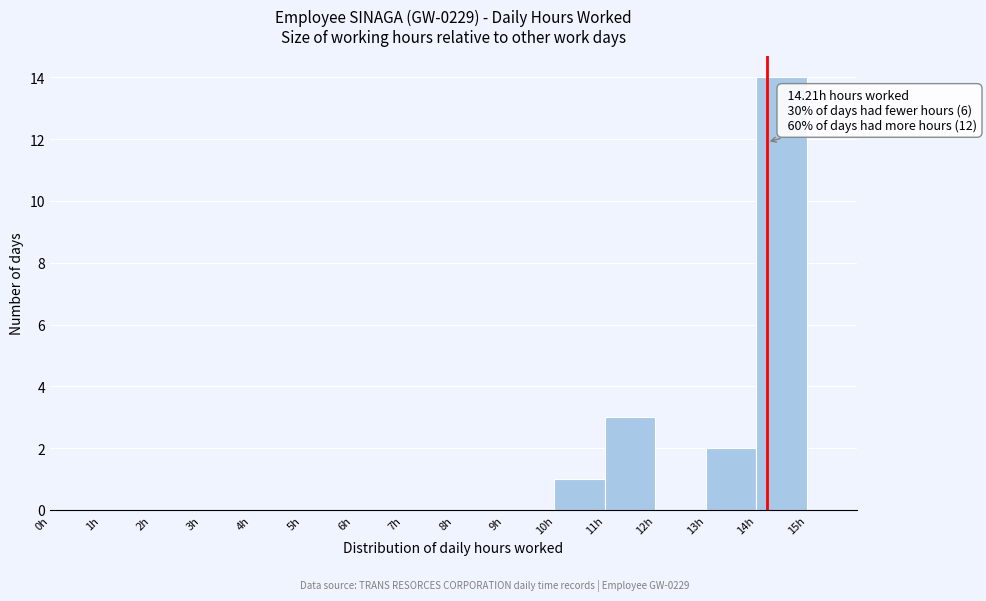

Which range on the x-axis has the tallest bar?

14 to 15